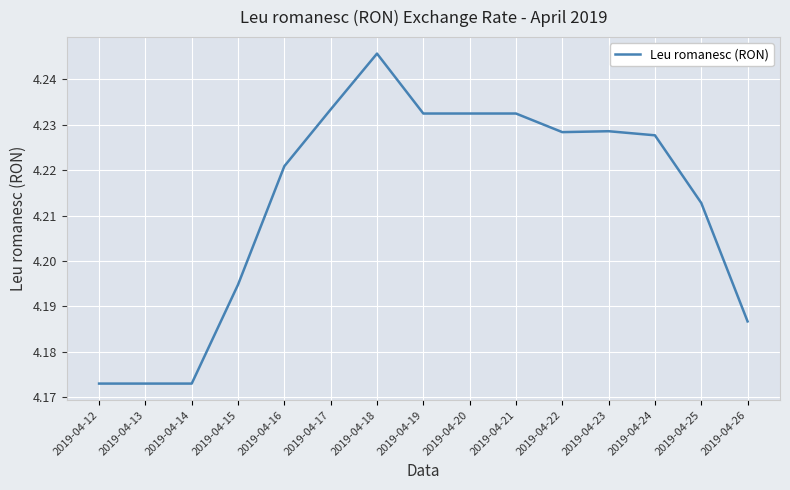

True or false: the data shows 2.2 at 2019-04-23.

False